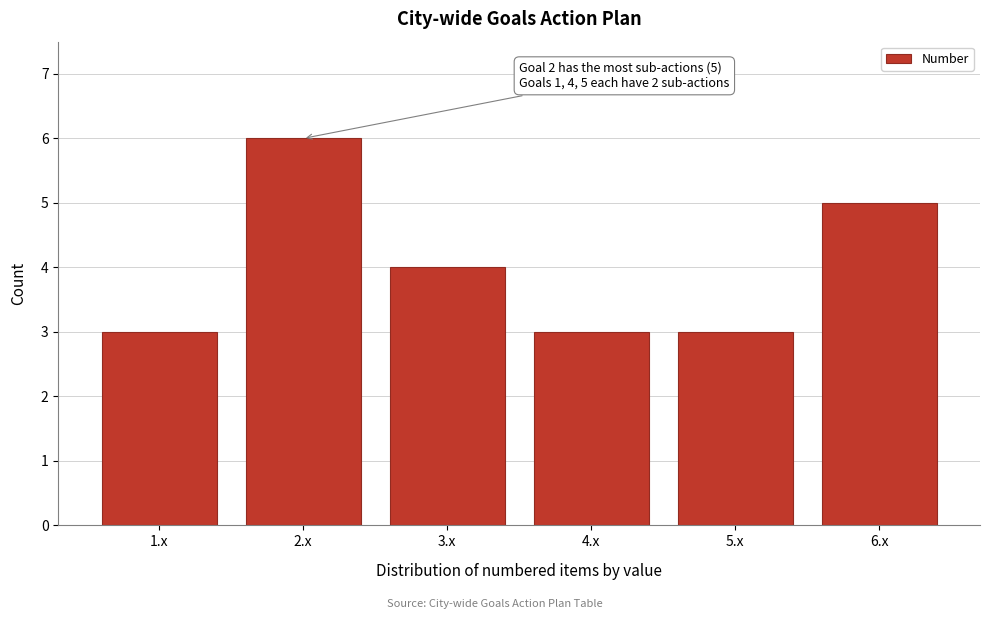

Reading right to left, list all the values displayed in this chart.

6.x=5	5.x=3	4.x=3	3.x=4	2.x=6	1.x=3